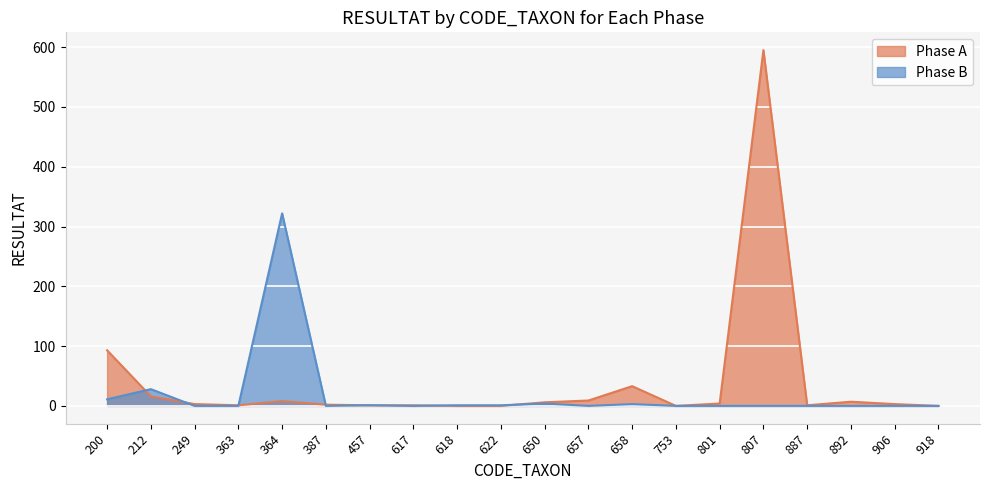

In Phase B, how many points are higher than both neighbors (excluding endpoints)?

5